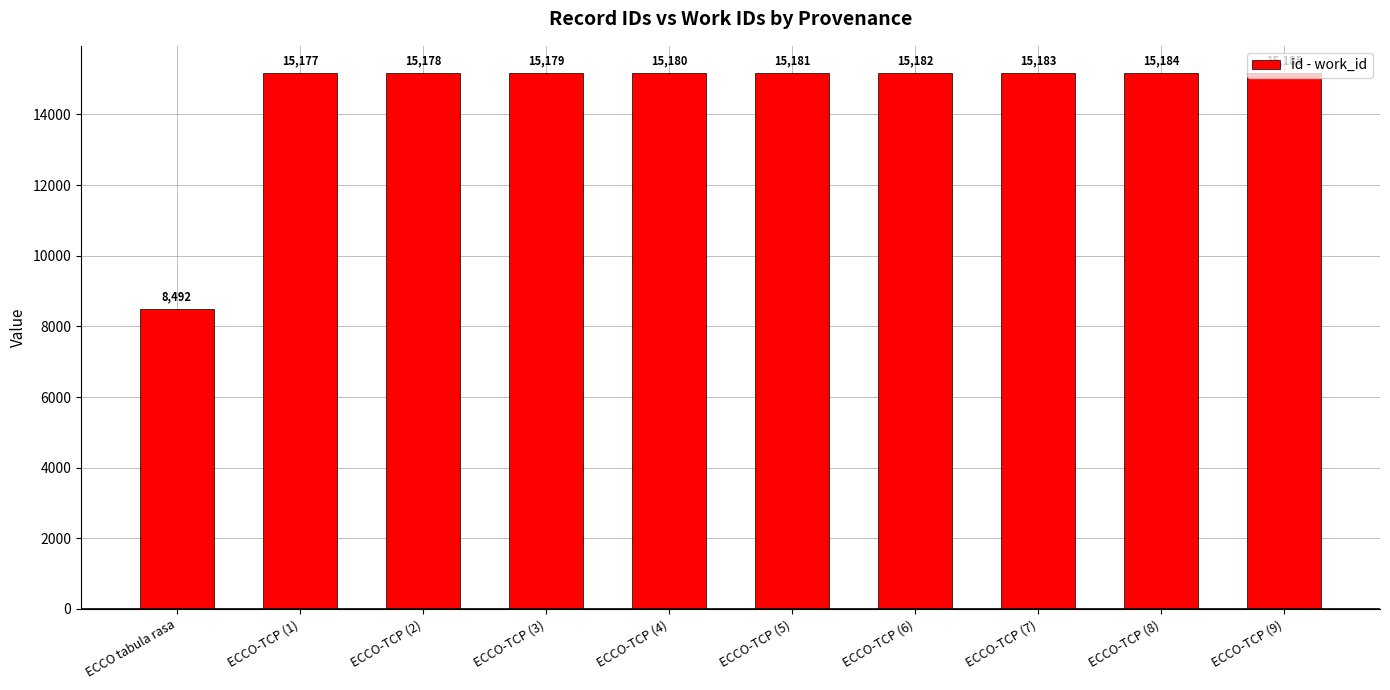

At which label is the value closest to 11838?

ECCO-TCP (1)